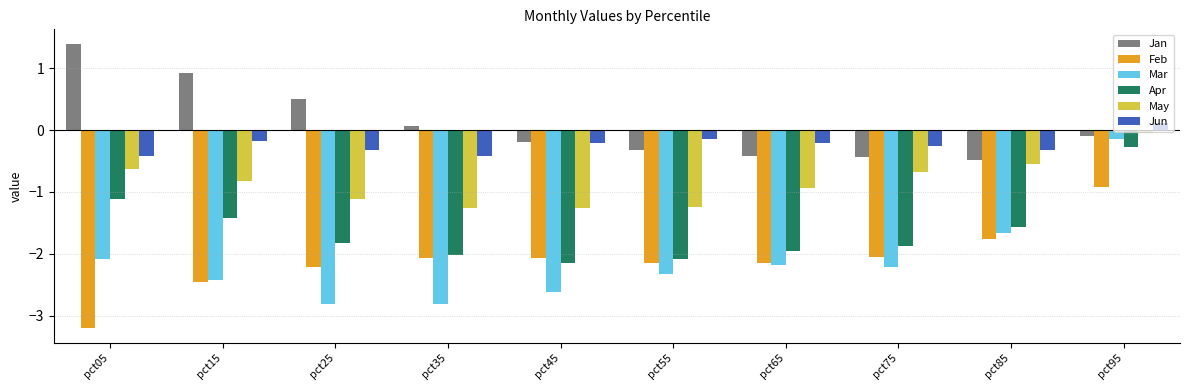

At how many categories does at least one series exceed -2?

10